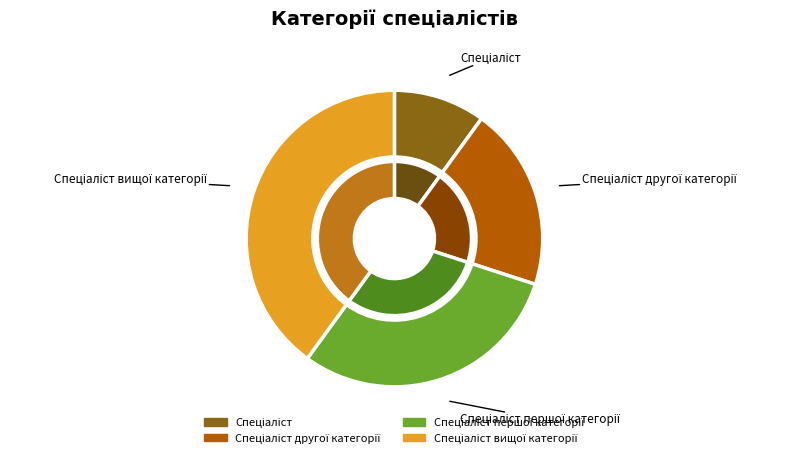

Combined, do Спеціаліст другої категорії and Спеціаліст account for over 50%?

No